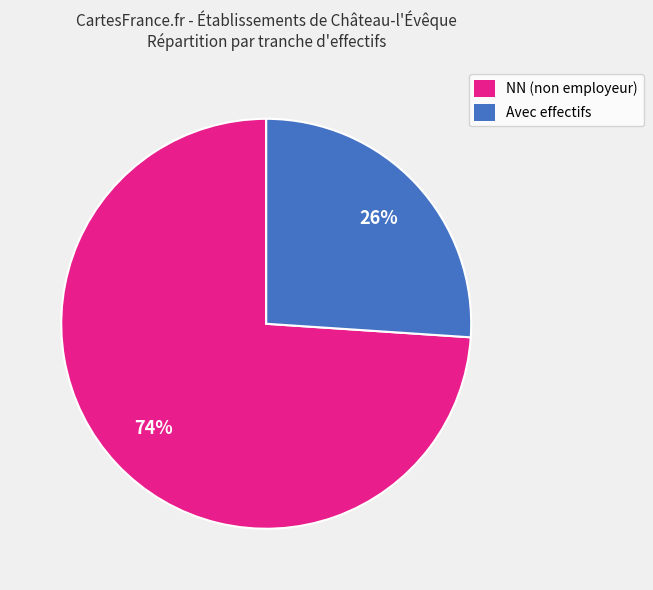

Count the number of slices in the pie.

2